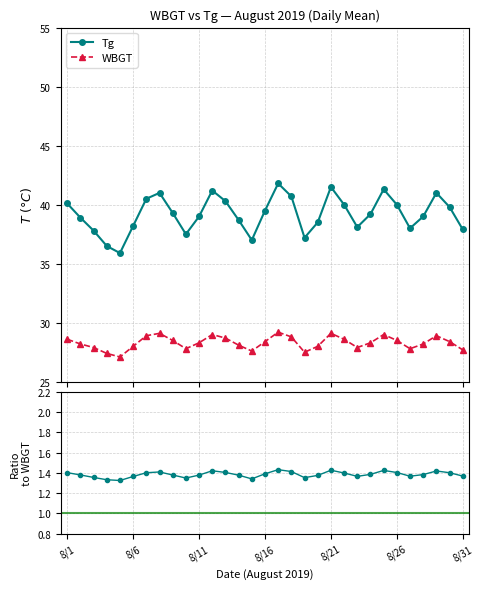

At which label is Tg closest to 38?

8/27